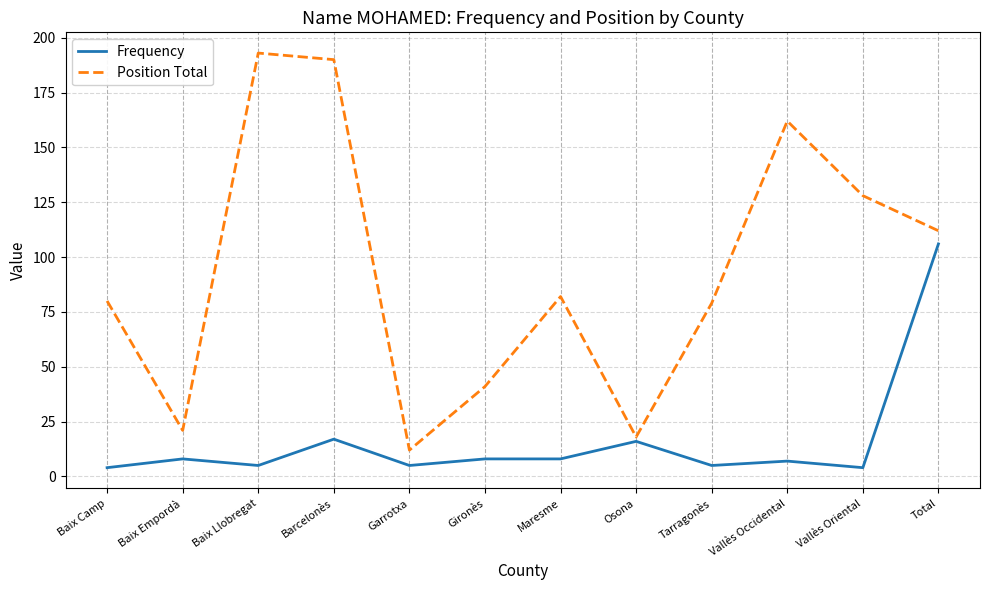

Which series has the largest range (max minus min)?

Position Total